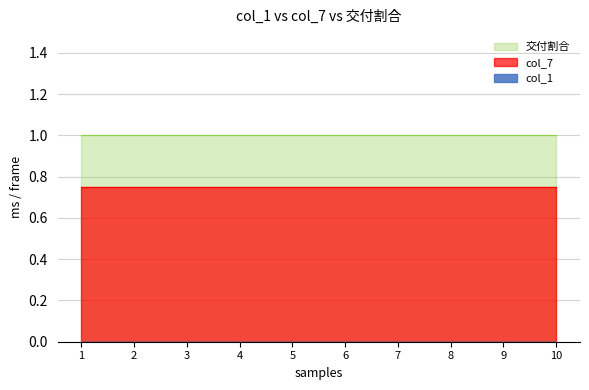

What is the value of the 交付割合 point at the 2nd from the left?

1.0